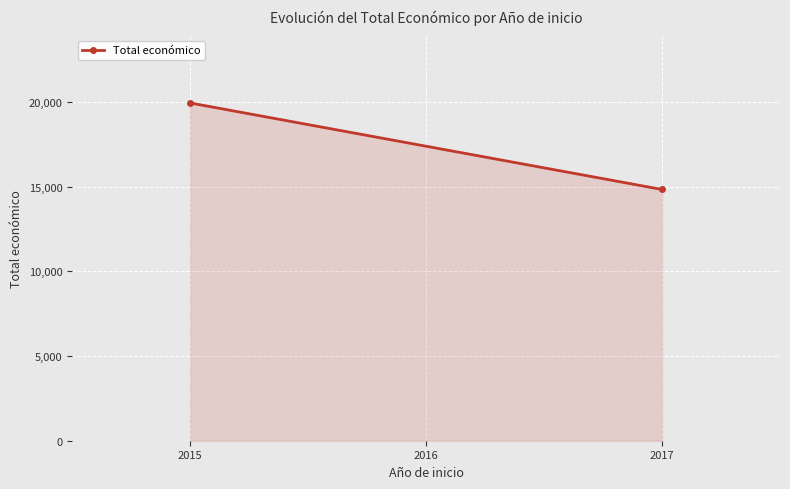

Reading left to right, transcribe all the data shown in this chart.

19950	14840